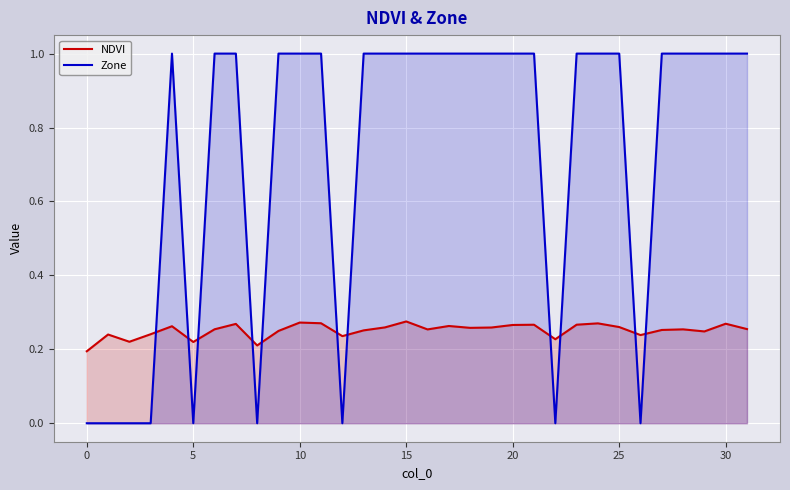

What is the difference between the maximum and second lowest values in the Zone series?

1.0